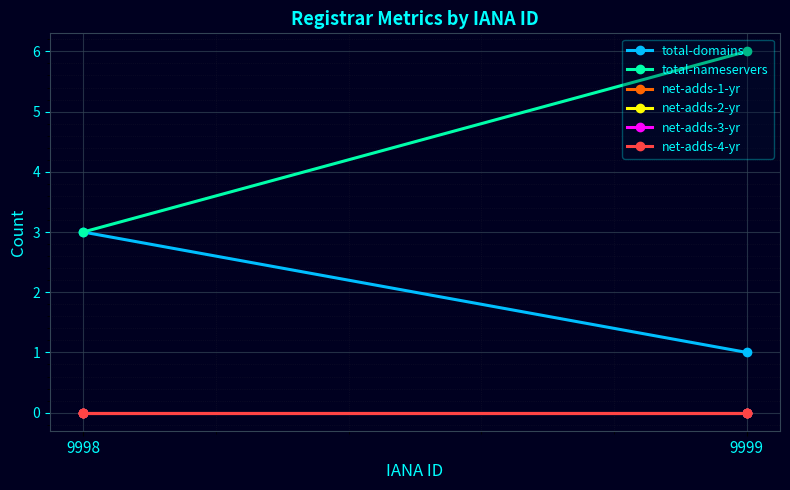

Which series has the largest range (max minus min)?

total-nameservers